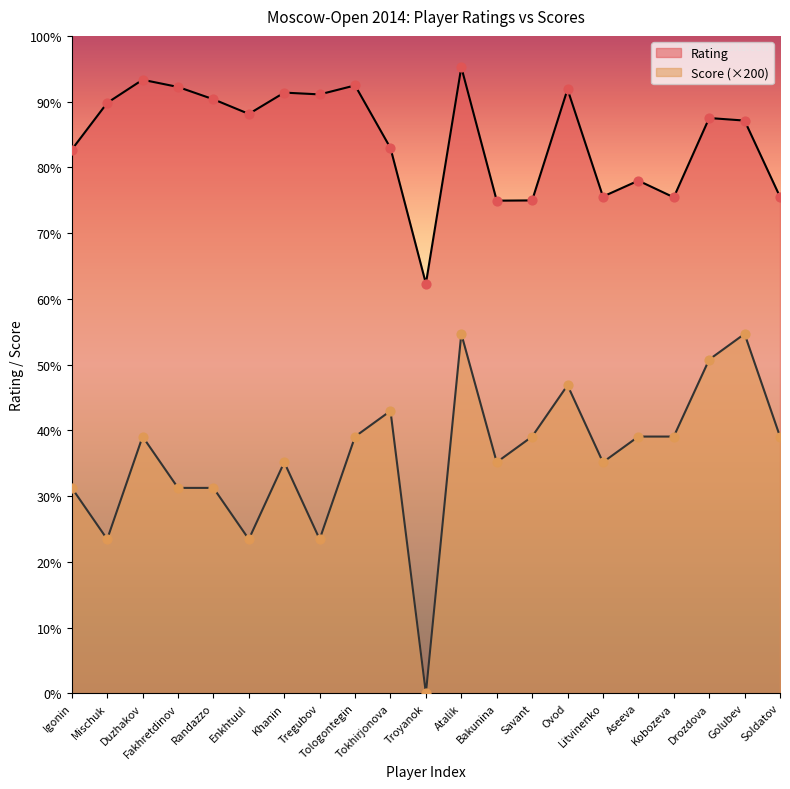

Which series reaches the maximum Y coordinate?

Rating